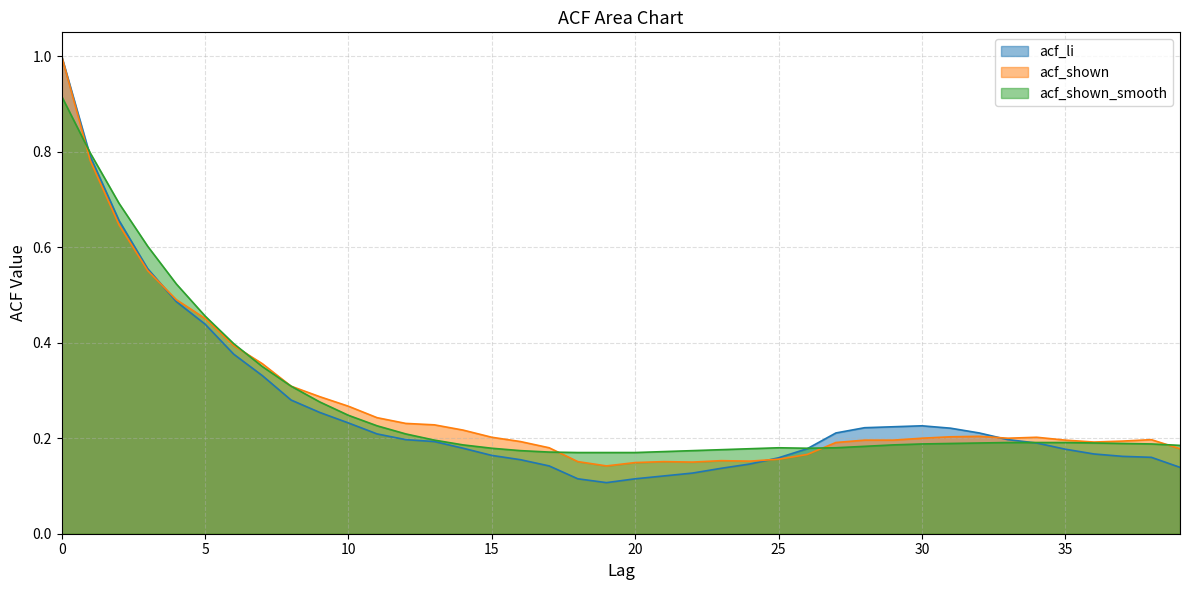

After their last crossing, which series has the higher values: acf_shown or acf_li?

acf_shown